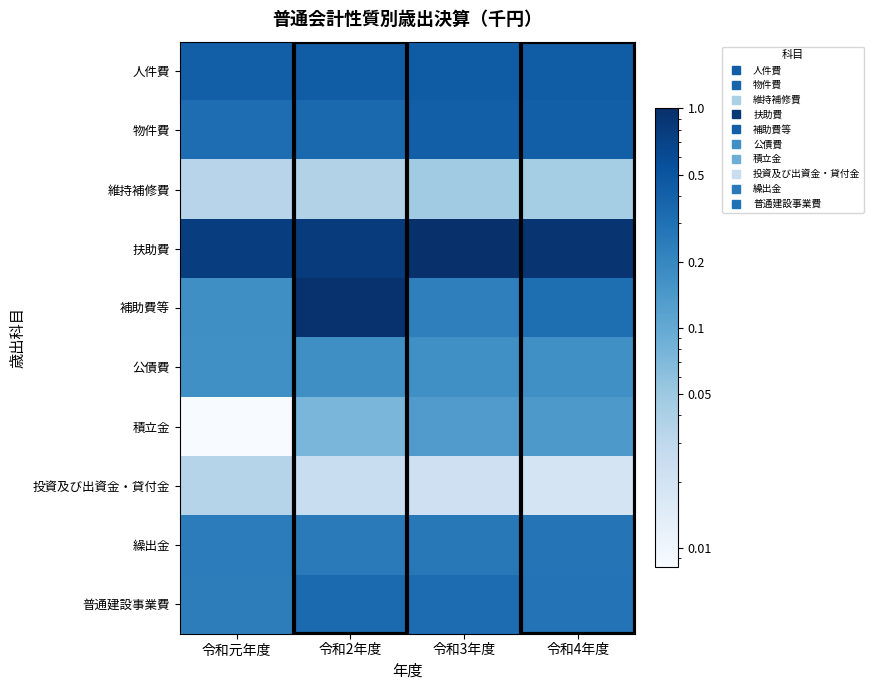

Which series has the largest range (max minus min)?

補助費等